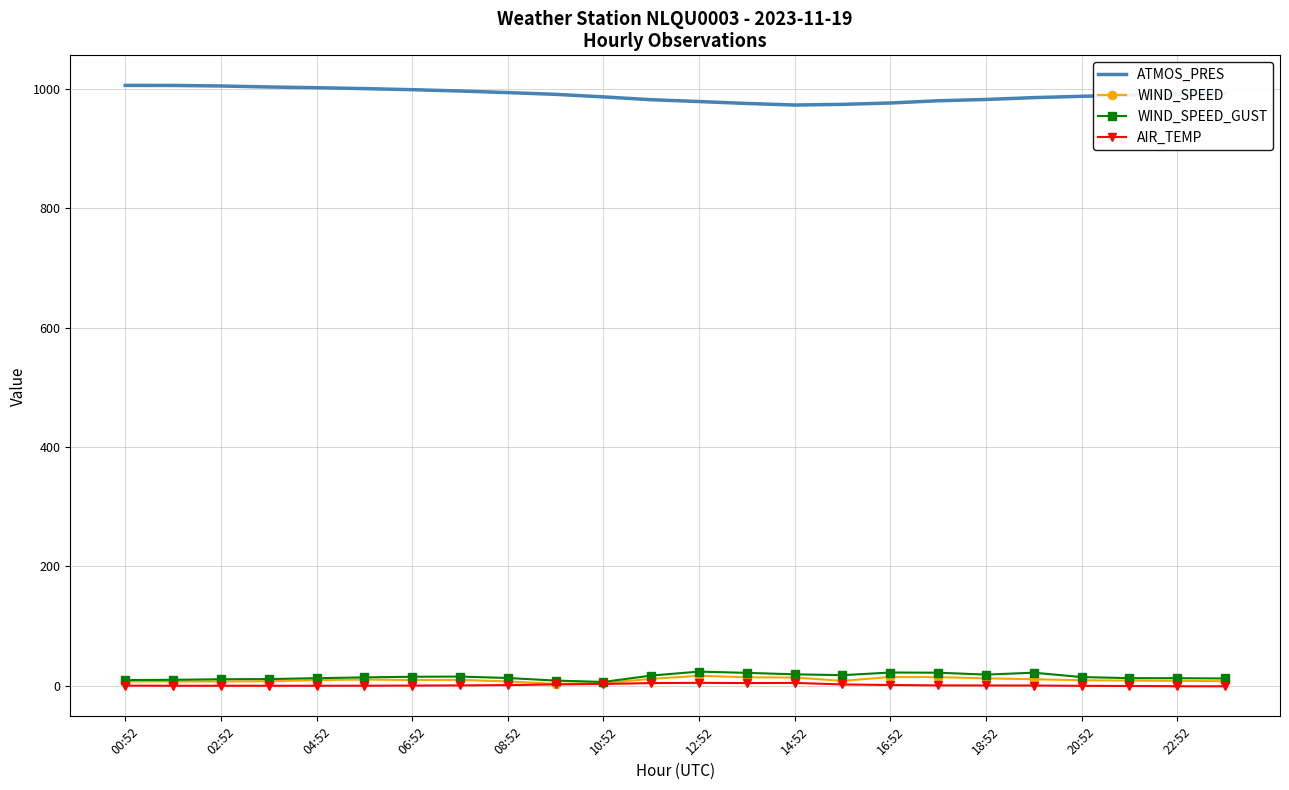

What is the difference between the maximum and minimum values in the WIND_SPEED_GUST series?

17.3